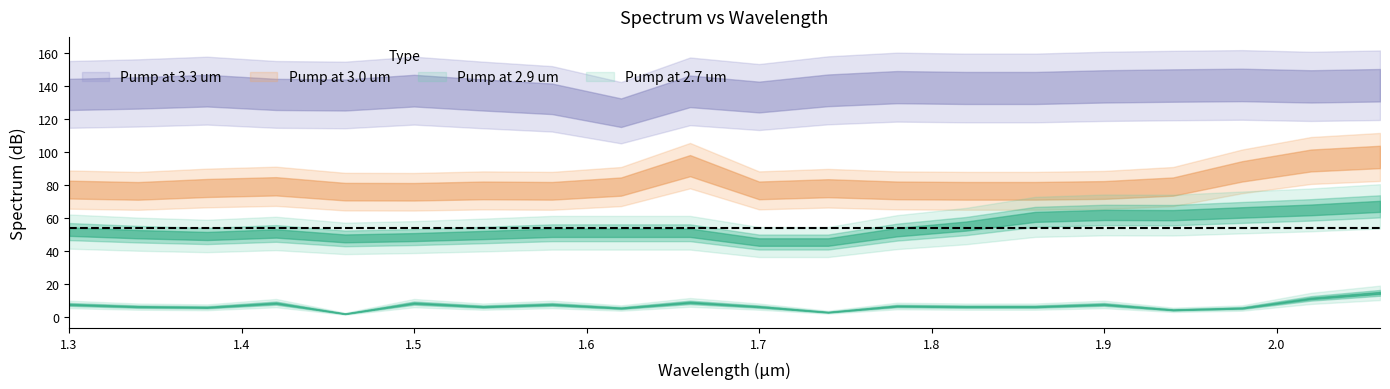

True or false: Pump at 3.3 um has more than 2 points higher than both neighbors.

True